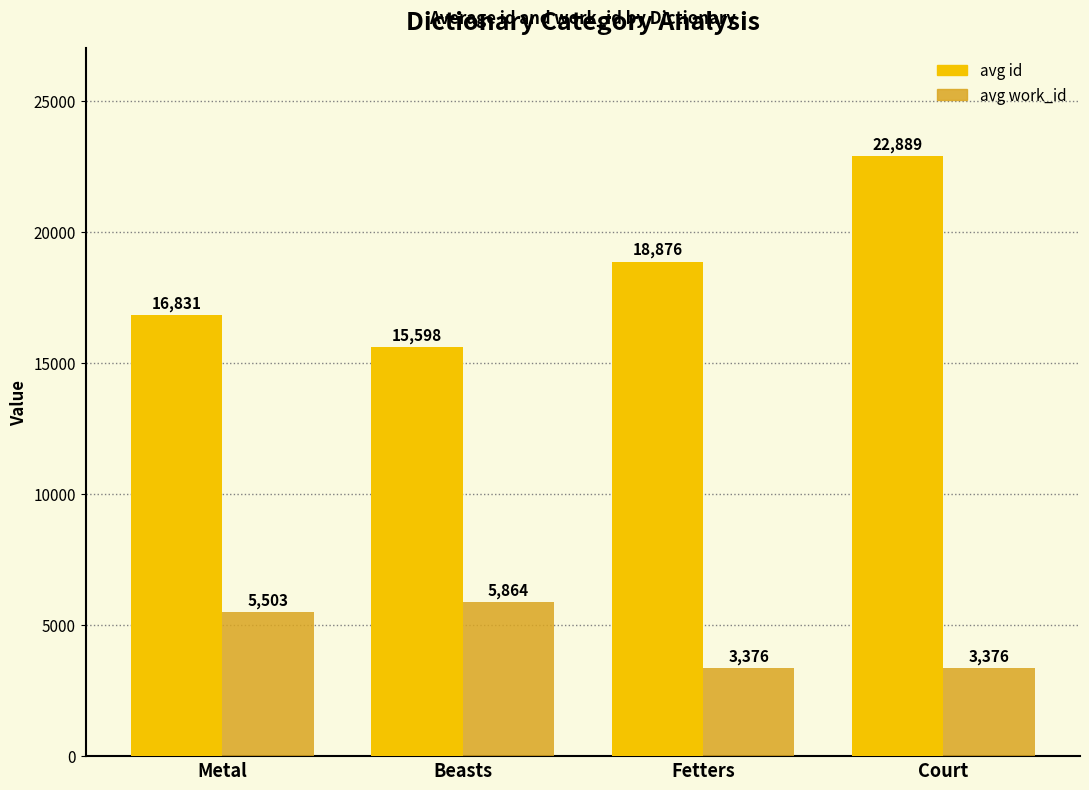

What is the difference between the highest and lowest values at Fetters?

15500.0